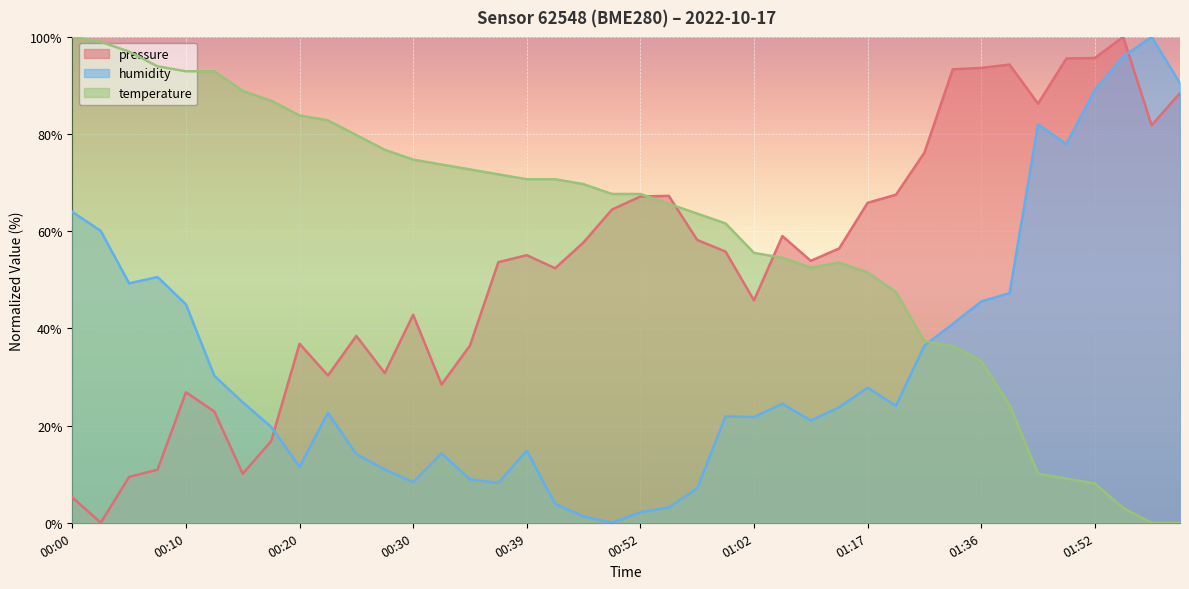

Reading left to right, list all the values displayed in this chart.

pressure: 00:00=5.2	00:03=0.0	00:05=9.4	00:08=10.9	00:10=26.8	00:13=22.9	00:15=10.1	00:17=16.8	00:20=36.8	00:22=30.3	00:25=38.5	00:27=30.8	00:30=42.8	00:32=28.5	00:35=36.5	00:37=53.6	00:39=55.1	00:42=52.4	00:47=57.7	00:49=64.5	00:52=67.2	00:54=67.3	00:57=58.2	00:59=55.8	01:02=45.8	01:04=59.0	01:07=53.9	01:09=56.5	01:17=65.9	01:22=67.5	01:31=76.2	01:33=93.3	01:36=93.6	01:39=94.3	01:47=86.3	01:49=95.6	01:52=95.7	01:54=100.0	01:57=81.8	02:00=88.4
humidity: 00:00=64.0	00:03=60.1	00:05=49.3	00:08=50.6	00:10=45.0	00:13=30.3	00:15=24.8	00:17=19.7	00:20=11.5	00:22=22.6	00:25=14.1	00:27=11.0	00:30=8.4	00:32=14.3	00:35=8.9	00:37=8.2	00:39=14.8	00:42=3.9	00:47=1.3	00:49=0.0	00:52=2.2	00:54=3.2	00:57=7.1	00:59=21.9	01:02=21.8	01:04=24.5	01:07=21.0	01:09=23.8	01:17=27.8	01:22=24.1	01:31=36.5	01:33=40.9	01:36=45.5	01:39=47.3	01:47=82.0	01:49=78.0	01:52=89.0	01:54=96.0	01:57=100.0	02:00=90.5
temperature: 00:00=100.0	00:03=99.0	00:05=97.0	00:08=93.9	00:10=92.9	00:13=92.9	00:15=88.9	00:17=86.9	00:20=83.8	00:22=82.8	00:25=79.8	00:27=76.8	00:30=74.7	00:32=73.7	00:35=72.7	00:37=71.7	00:39=70.7	00:42=70.7	00:47=69.7	00:49=67.7	00:52=67.7	00:54=65.7	00:57=63.6	00:59=61.6	01:02=55.6	01:04=54.5	01:07=52.5	01:09=53.5	01:17=51.5	01:22=47.5	01:31=37.4	01:33=36.4	01:36=33.3	01:39=24.2	01:47=10.1	01:49=9.1	01:52=8.1	01:54=3.0	01:57=0.0	02:00=0.0